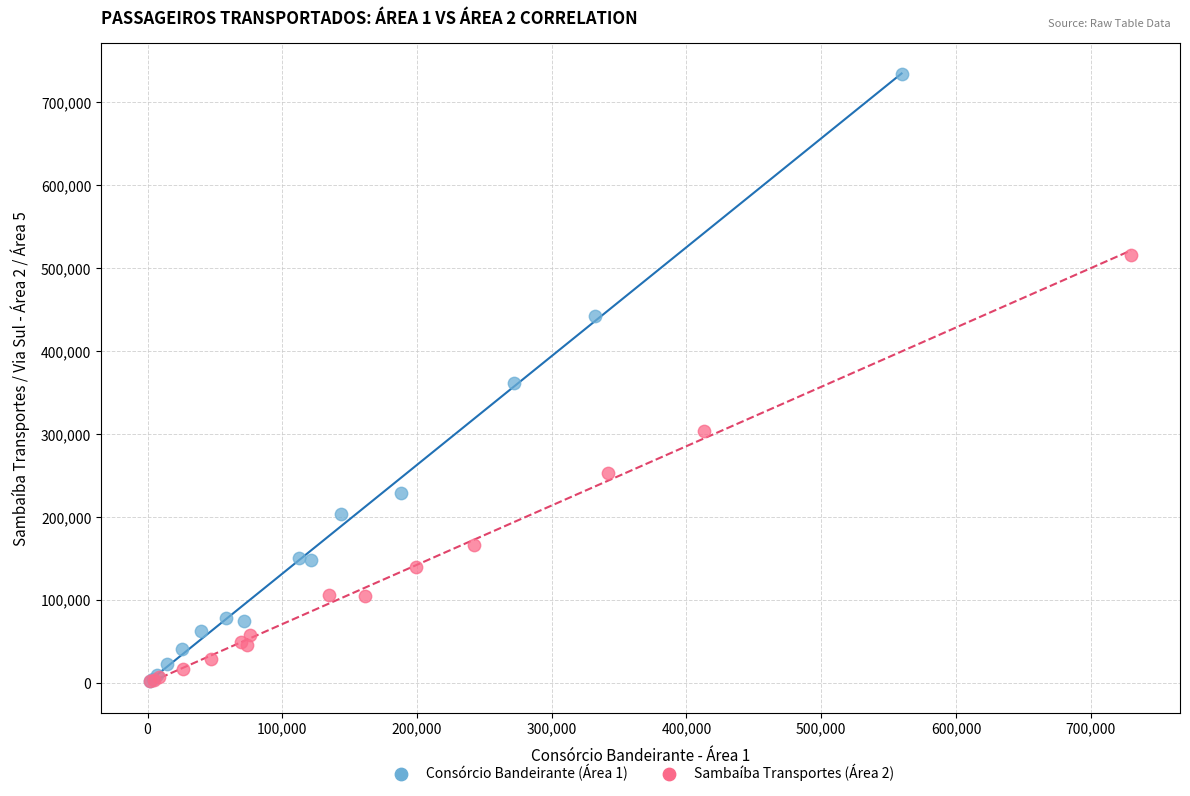

Which series has the largest Y range (max minus min)?

Consórcio Bandeirante (Área 1)